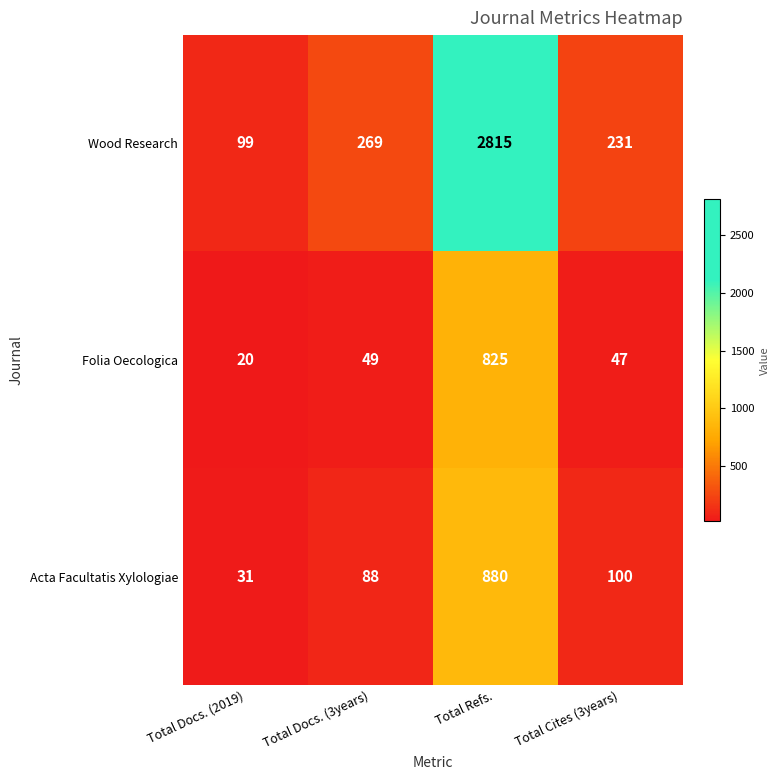

At how many categories does at least one series exceed 1631?

1